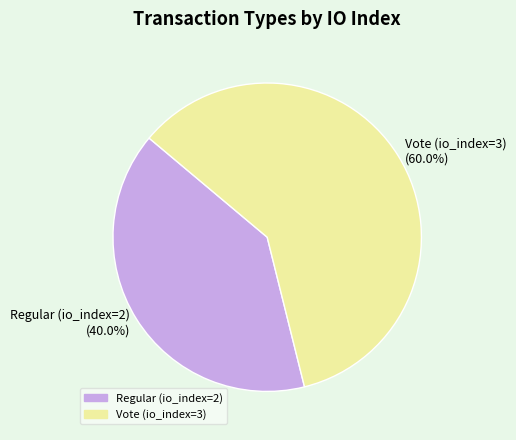

The Regular (io_index=2) slice represents 40% of the pie. True or false?

True